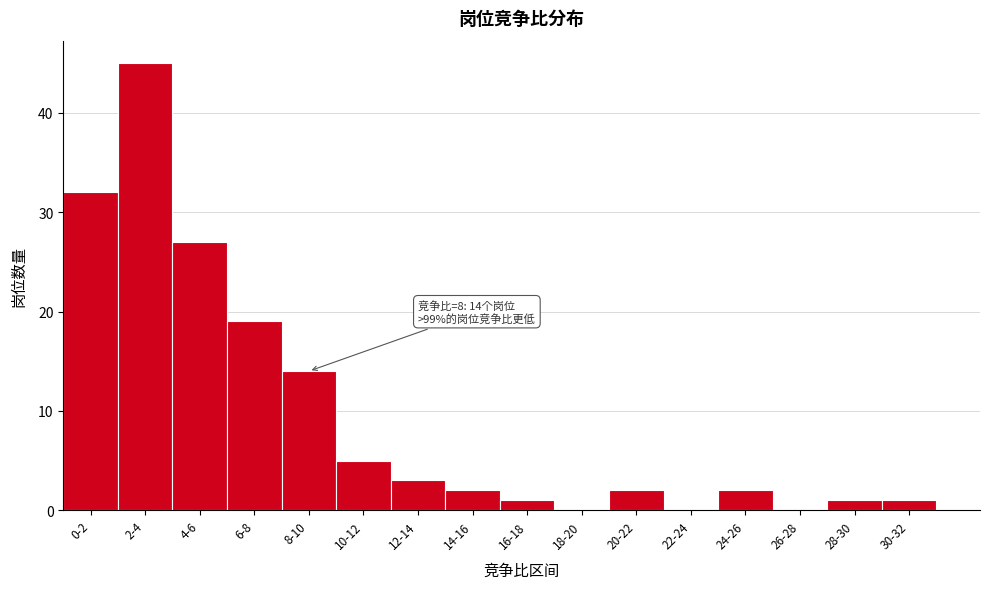

Reading left to right, what are all the values shown in this chart?

0-2=32	2-4=45	4-6=27	6-8=19	8-10=14	10-12=5	12-14=3	14-16=2	16-18=1	18-20=0	20-22=2	22-24=0	24-26=2	26-28=0	28-30=1	30-32=1